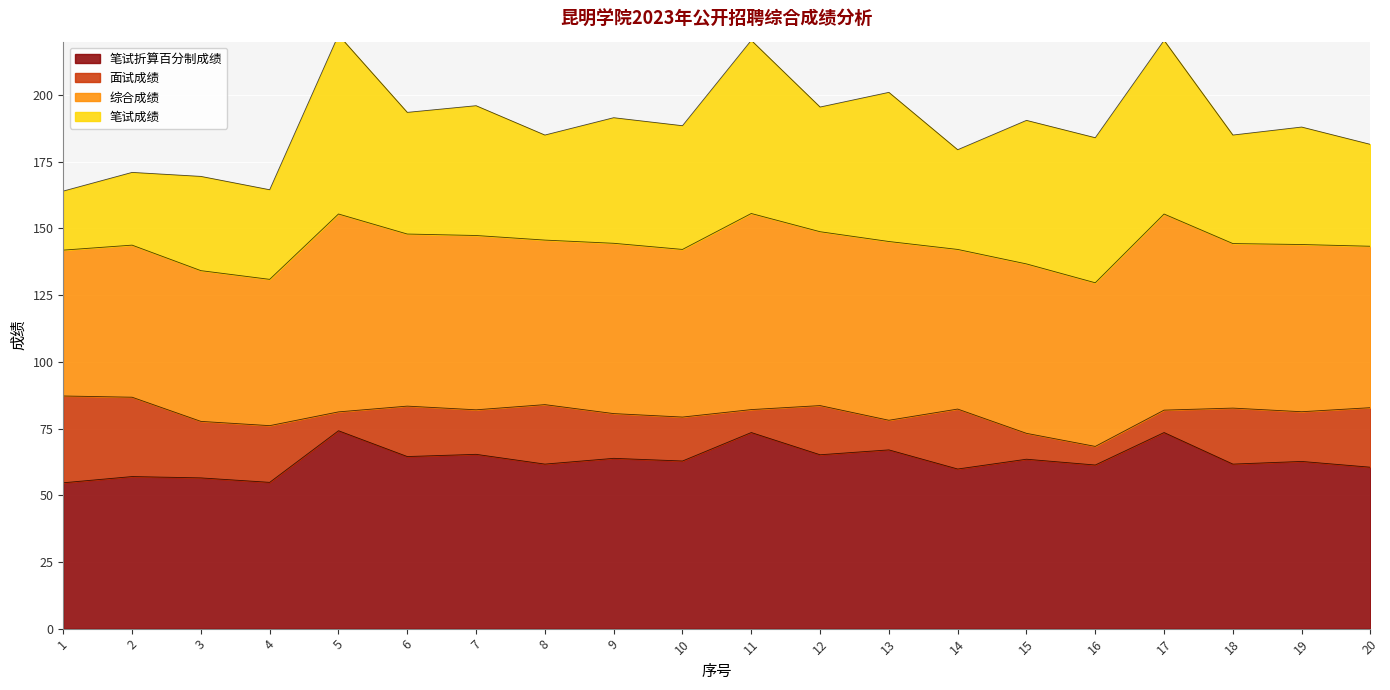

What are all the series names shown in the legend?

笔试成绩, 笔试折算百分制成绩, 面试成绩, 综合成绩